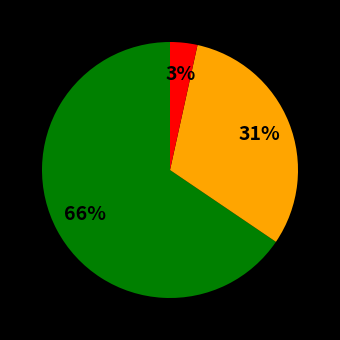

To the nearest percent, what is the average slice percentage?

33%